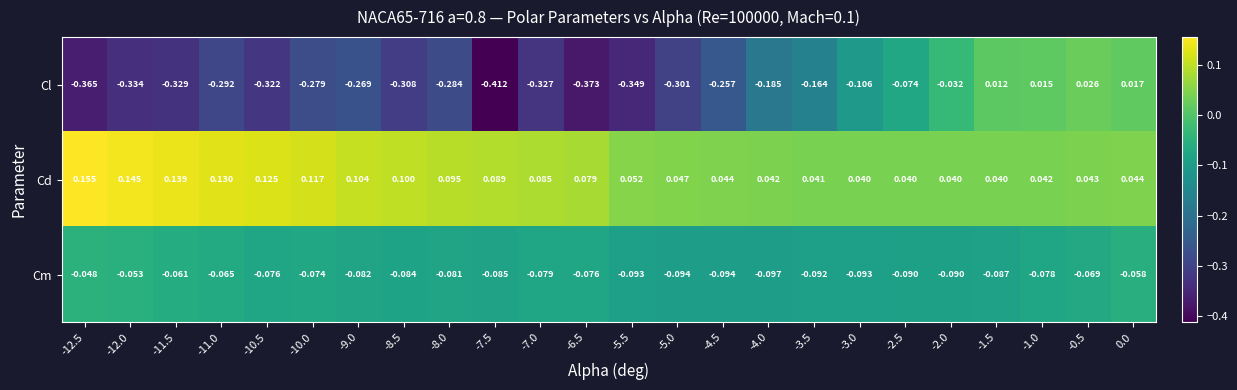

Rank the series by their maximum value, from lowest to highest.

Cm, Cl, Cd